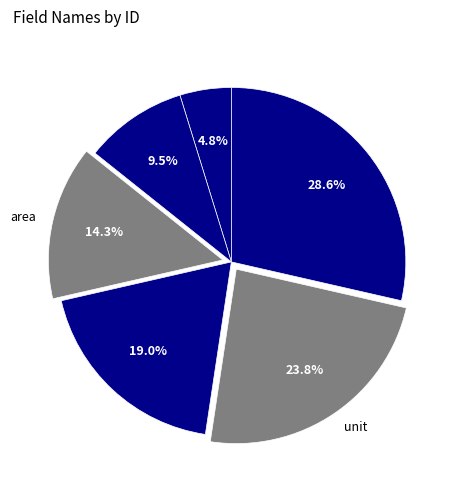

Is there a majority slice in this chart?

No